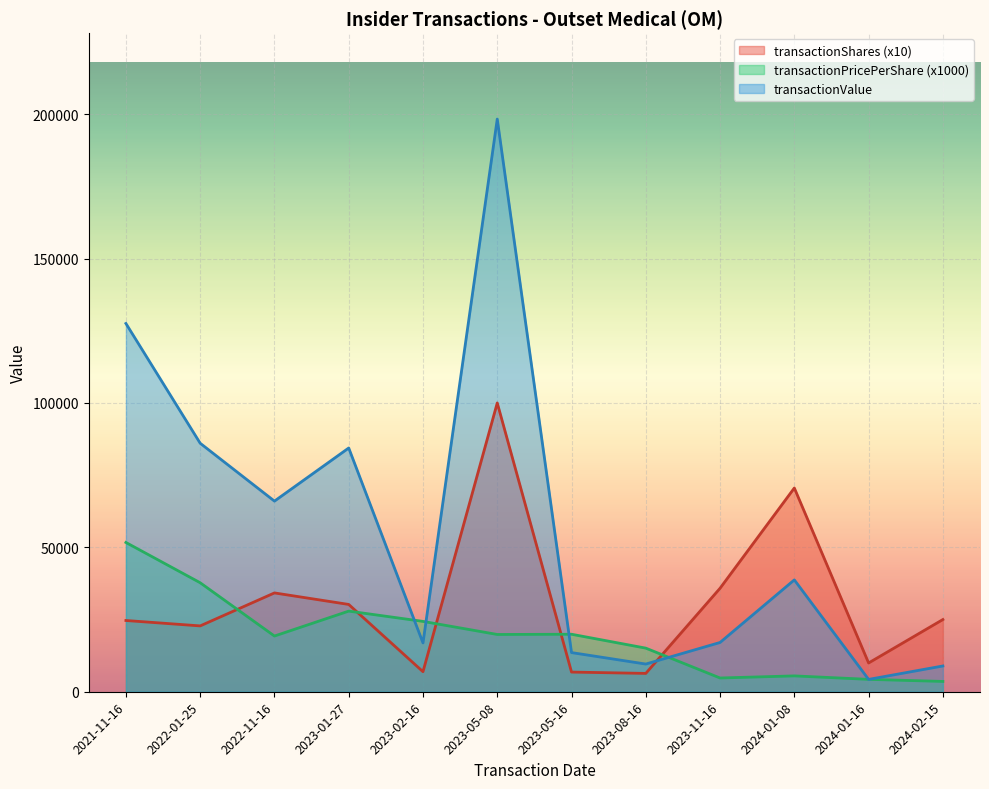

Between 2022-11-16 and 2023-01-27, which series saw the biggest shift?

transactionValue